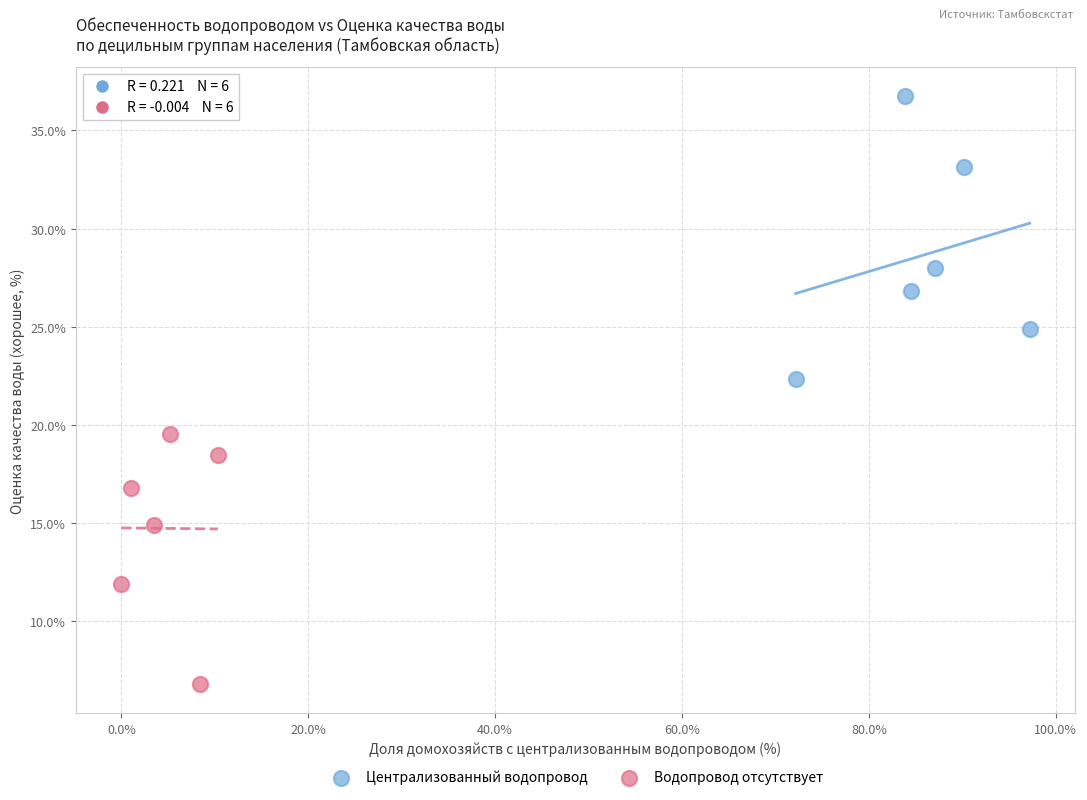

What are all the series names shown in the legend?

Централизованный водопровод, Водопровод отсутствует